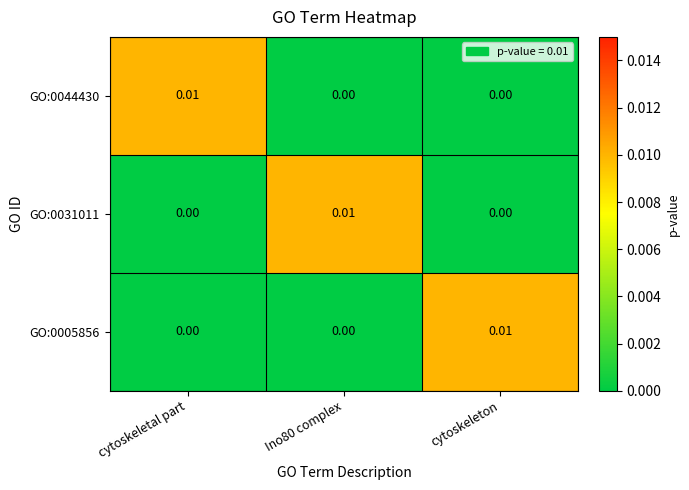

Is the value of GO:0005856 at Ino80 complex greater than the value of GO:0044430 at cytoskeletal part?

No